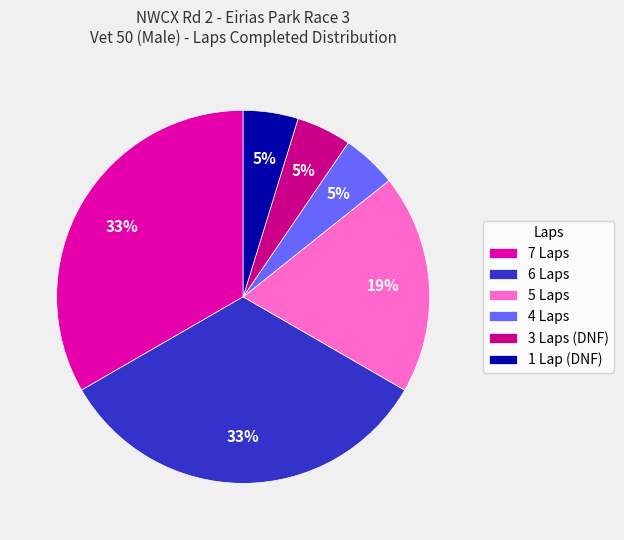

True or false: 7 Laps accounts for 41% of the total.

False